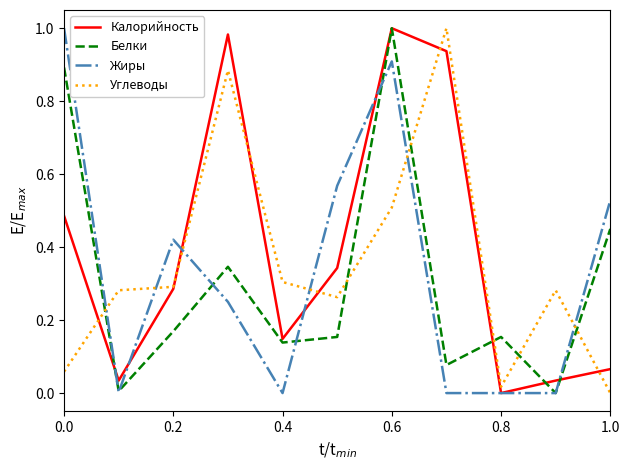

Reading left to right, extract all data points from this chart.

Калорийность: 0.5	0.0	0.3	1.0	0.1	0.3	1.0	0.9	0.0	0.0	0.1
Белки: 0.9	0.0	0.2	0.3	0.1	0.2	1.0	0.1	0.2	0.0	0.4
Жиры: 1.0	0.0	0.4	0.2	0.0	0.6	0.9	0.0	0.0	0.0	0.5
Углеводы: 0.1	0.3	0.3	0.9	0.3	0.3	0.5	1.0	0.0	0.3	0.0